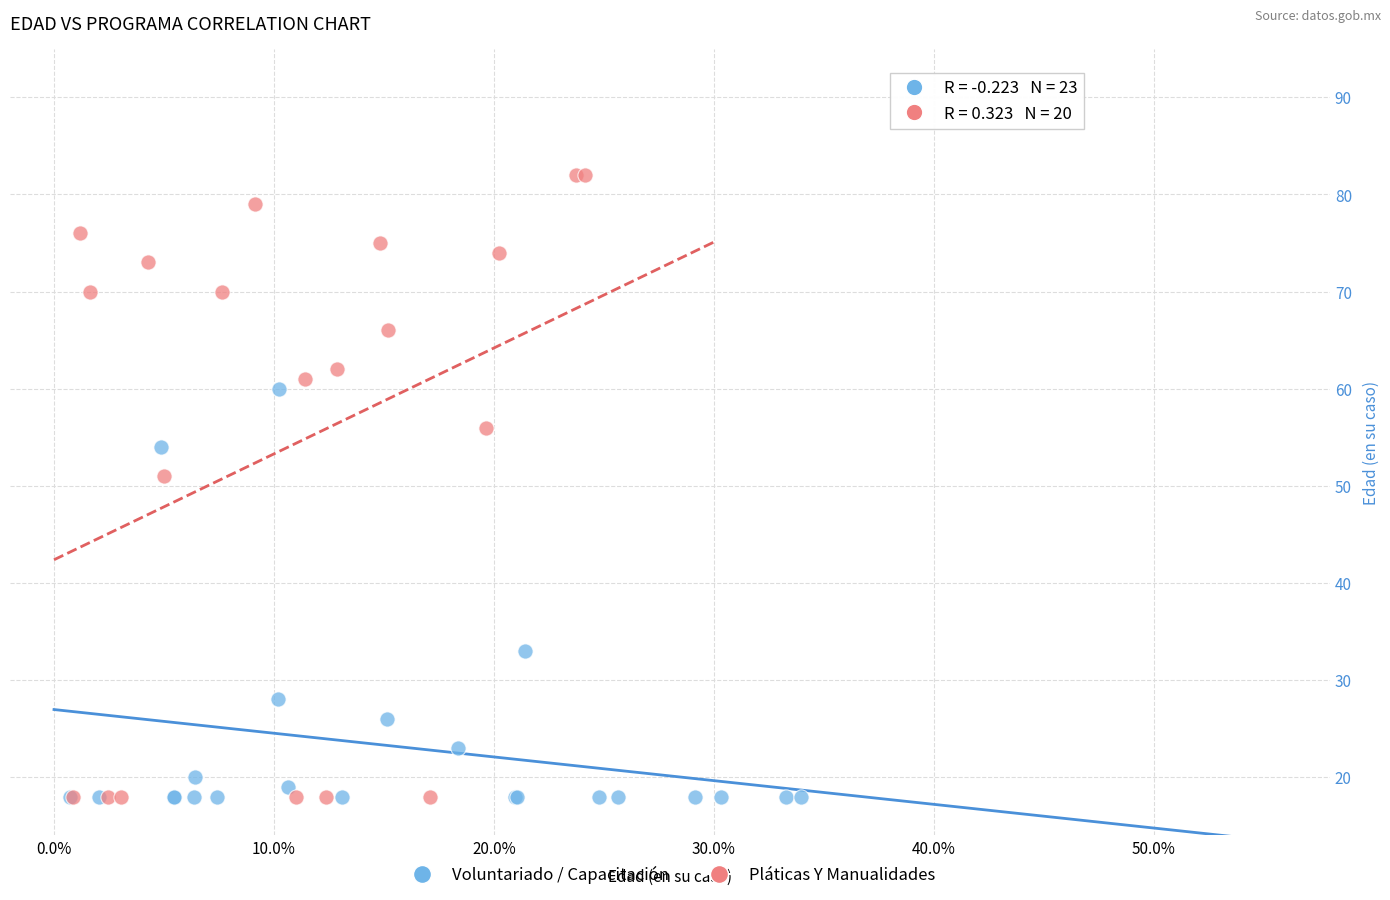

Which series has the widest spread of Y values?

Pláticas Y Manualidades